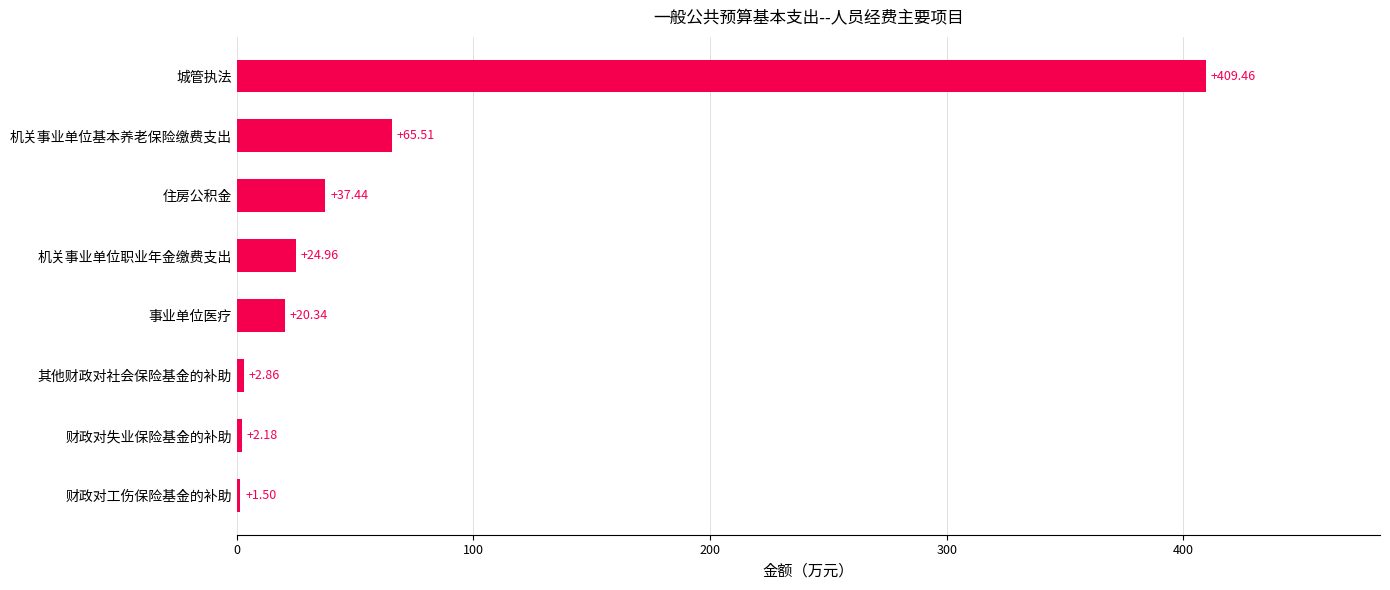

Where is the data nearest to the value 205?

机关事业单位基本养老保险缴费支出